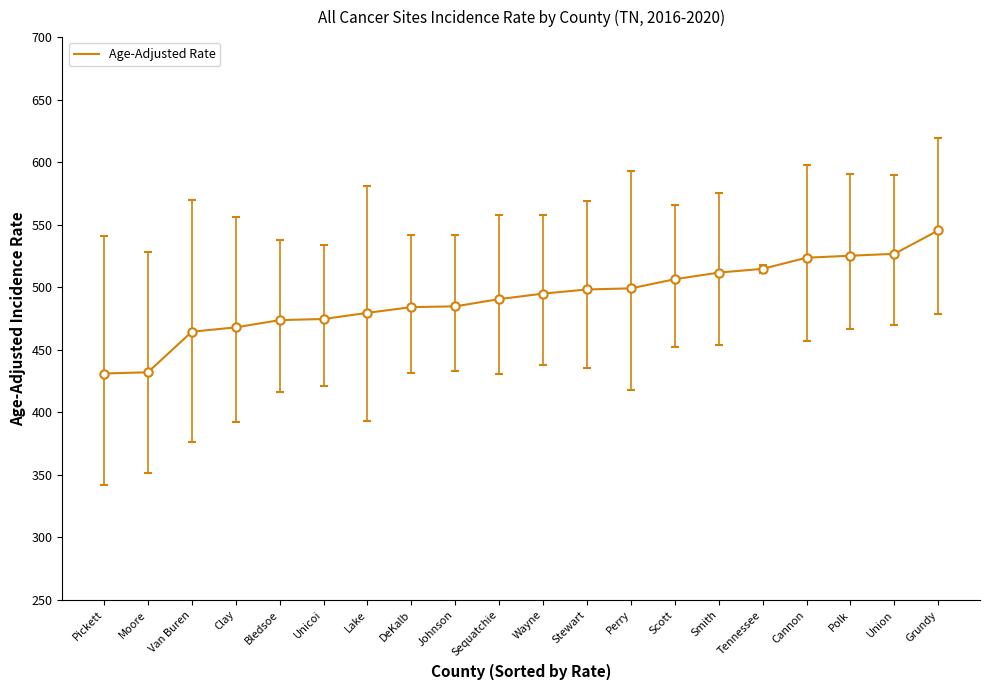

What is the ratio of the value at Scott to the value at Union?

1.0